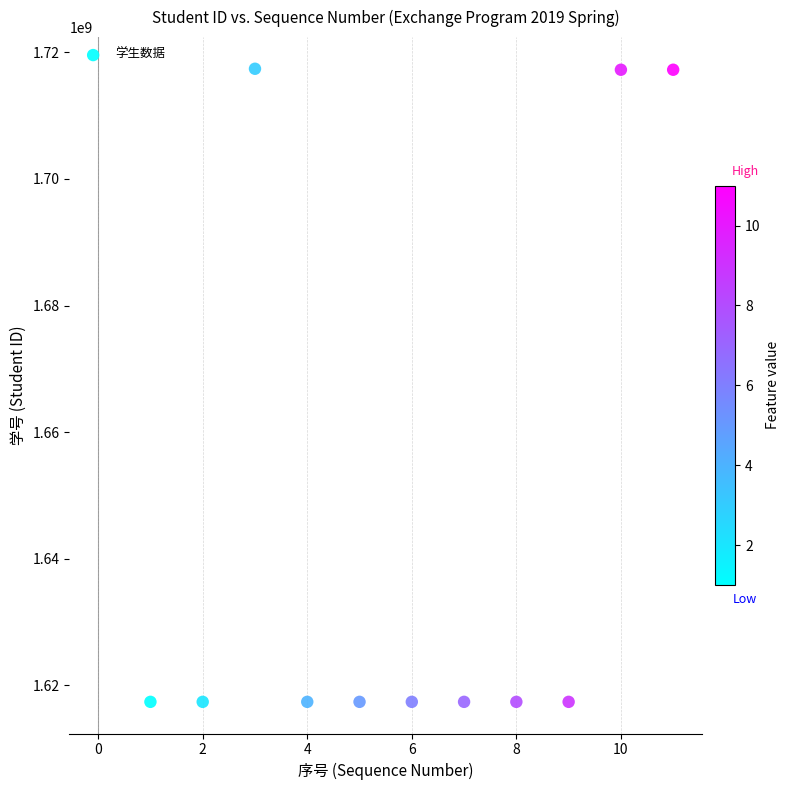

What is the range of Y values (max minus min)?

100000049